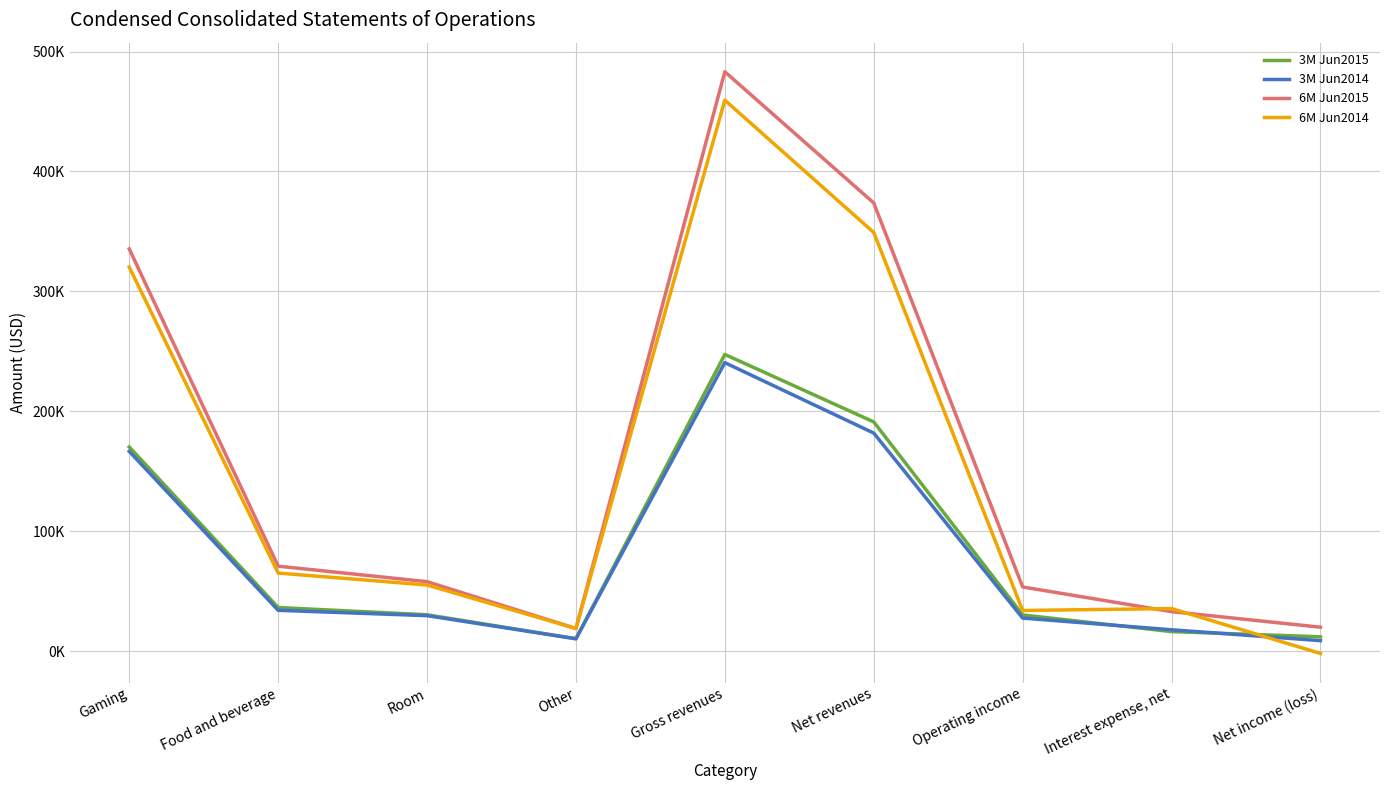

Reading left to right, extract all data points from this chart.

3M Jun2015: Gaming=170277	Food and beverage=36392	Room=30349	Other=10397	Gross revenues=247415	Net revenues=191163	Operating income=30177	Interest expense, net=16307	Net income (loss)=11953
3M Jun2014: Gaming=166599	Food and beverage=34064	Room=29602	Other=10308	Gross revenues=240573	Net revenues=181854	Operating income=27596	Interest expense, net=17828	Net income (loss)=8762
6M Jun2015: Gaming=335405	Food and beverage=70860	Room=57953	Other=18907	Gross revenues=483125	Net revenues=373752	Operating income=53527	Interest expense, net=32964	Net income (loss)=19981
6M Jun2014: Gaming=320285	Food and beverage=65118	Room=55171	Other=18879	Gross revenues=459453	Net revenues=349118	Operating income=33918	Interest expense, net=35518	Net income (loss)=-1902